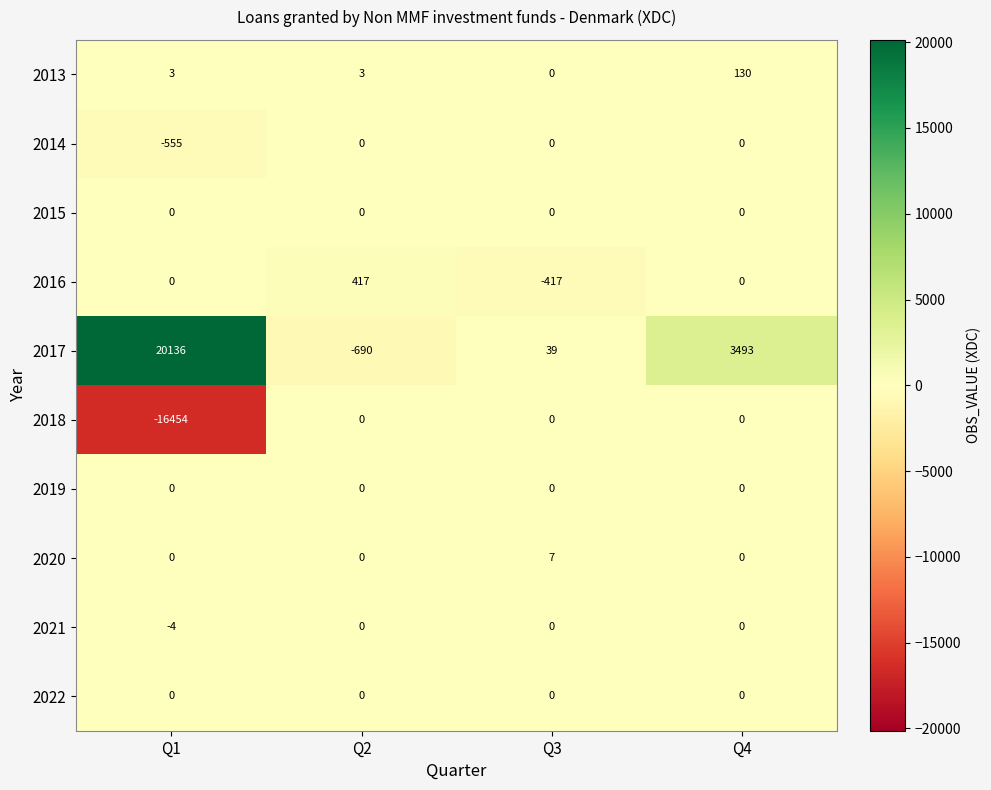

The 2018 series shows 0 at Q4. True or false?

True